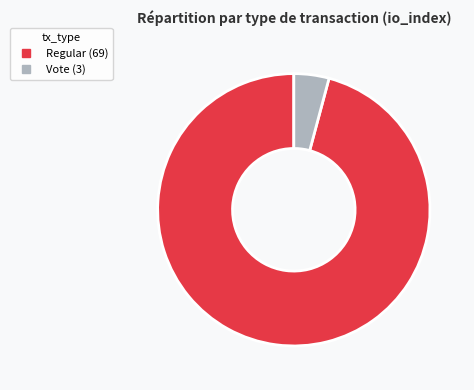

How many segments does this pie chart have?

2